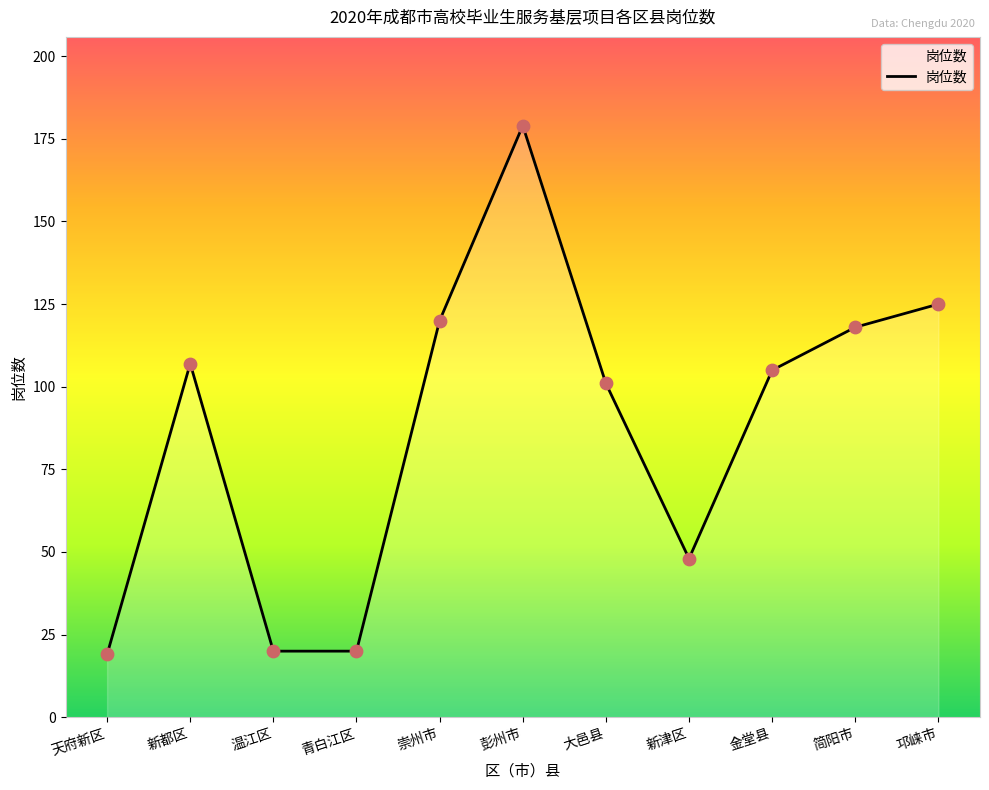

Which has a higher value, 崇州市 or 邛崃市?

邛崃市